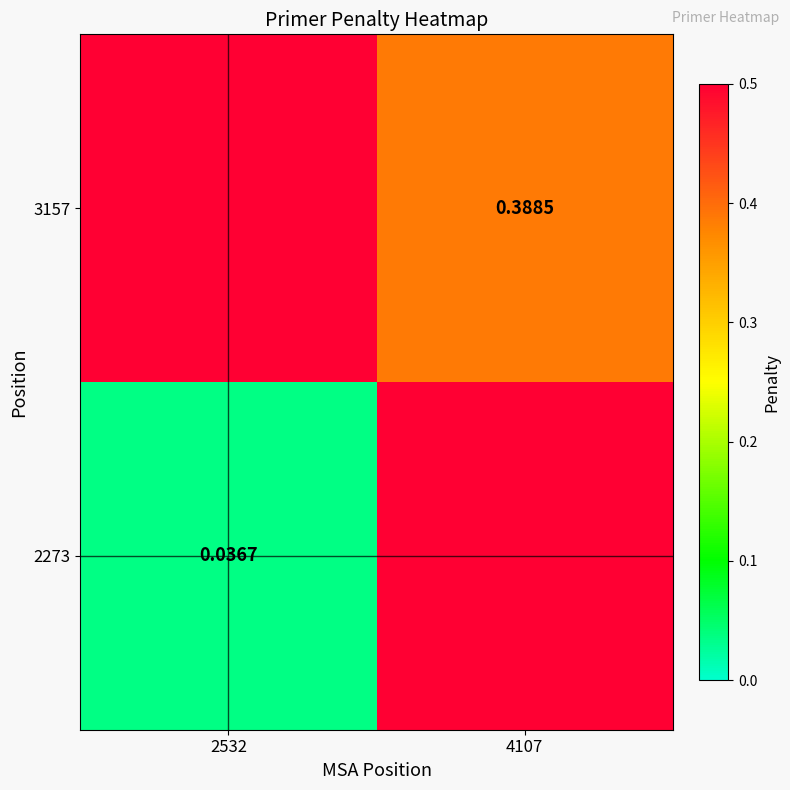

Is it true that 2273 equals 0.1 at 2532?

False